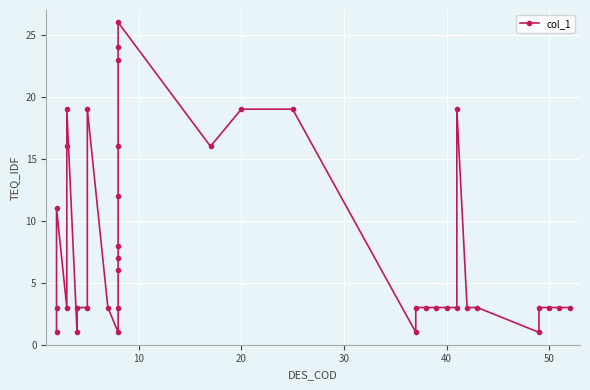

How many distinct data groups are displayed?

1